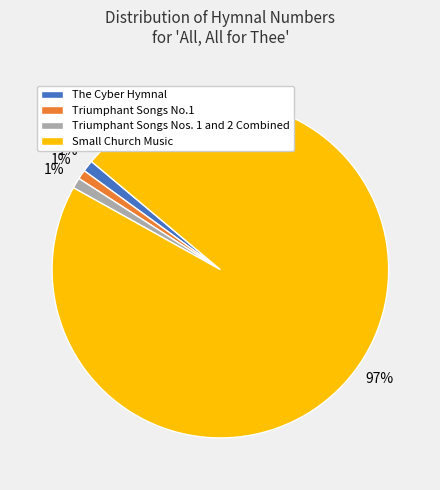

Combined, do Small Church Music and The Cyber Hymnal account for over 50%?

Yes